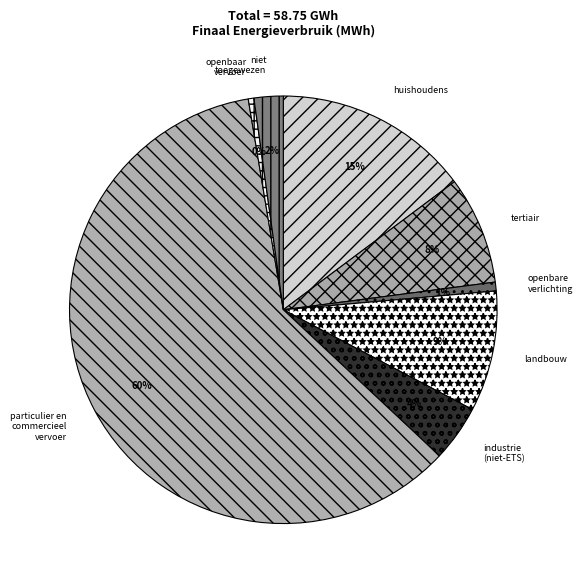

Do huishoudens and openbare verlichting together represent more than half of the pie?

No